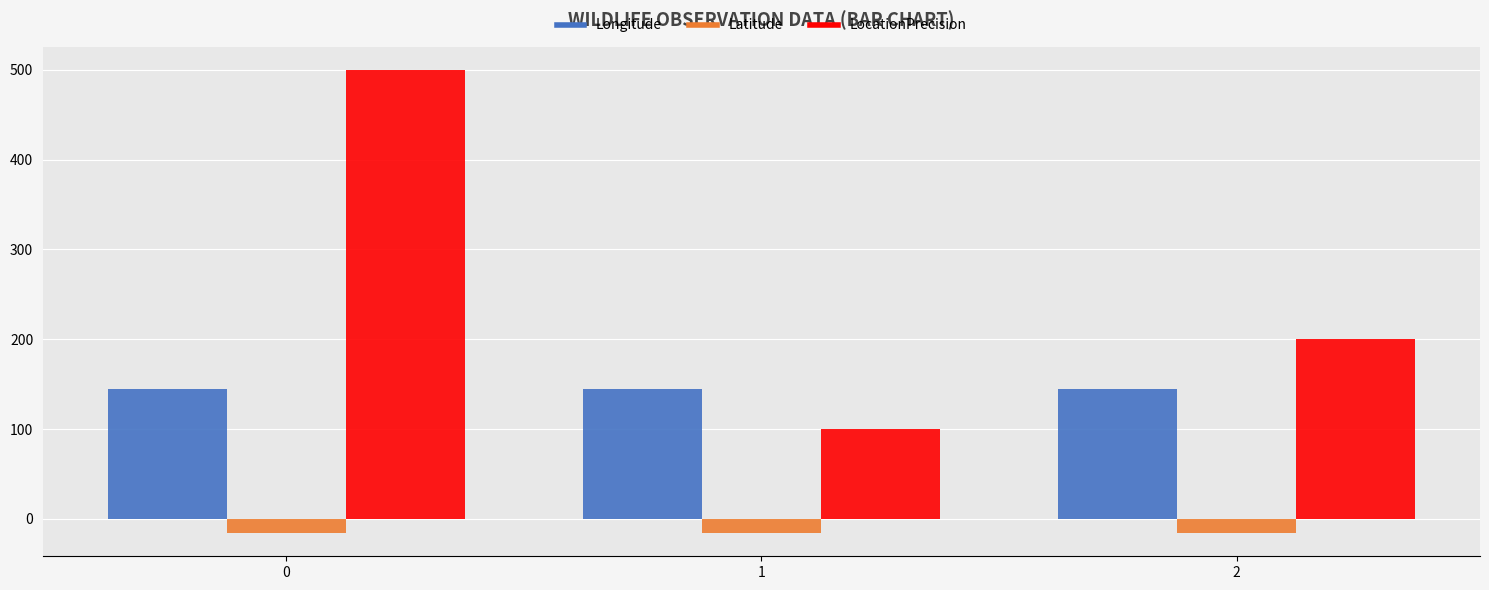

How many bars are there in each group?

3